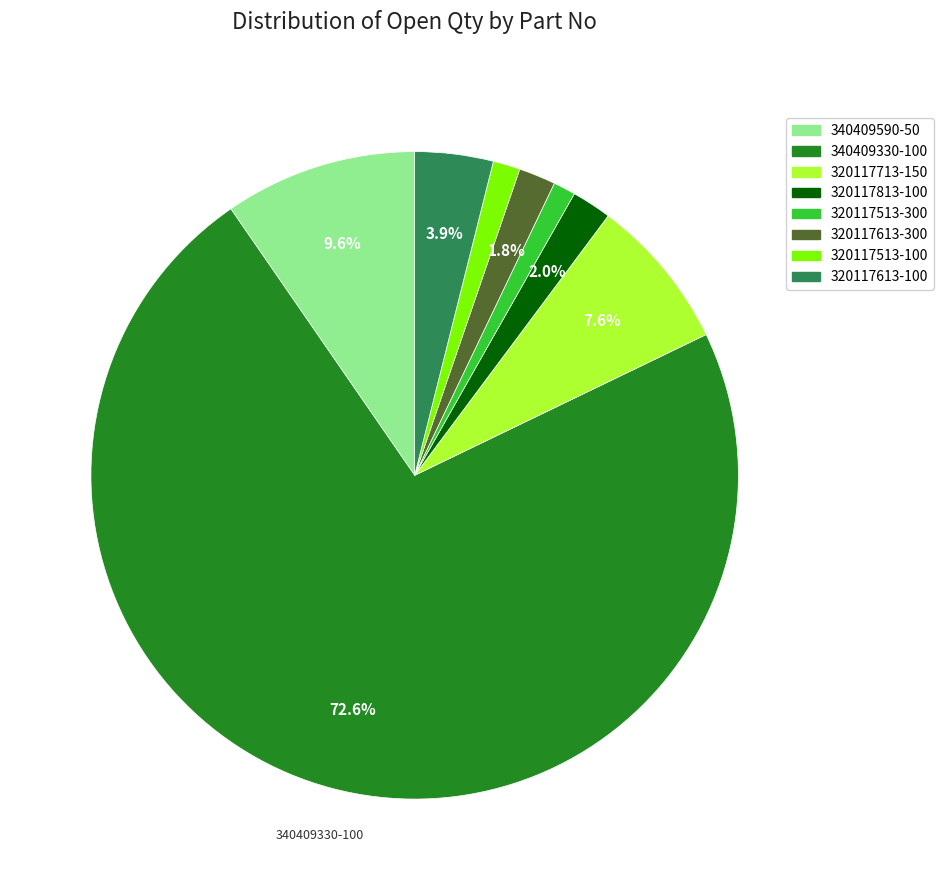

Is 320117613-100 the majority of the pie?

No